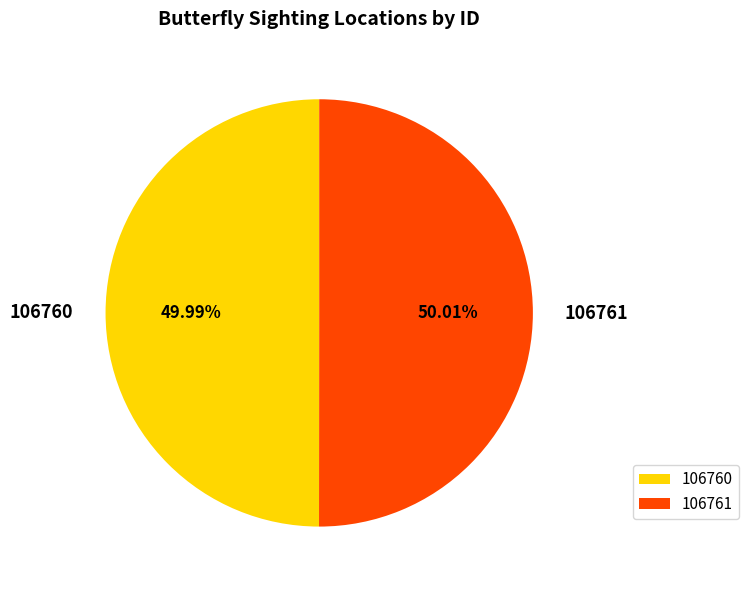

How many slices are in this pie chart?

2